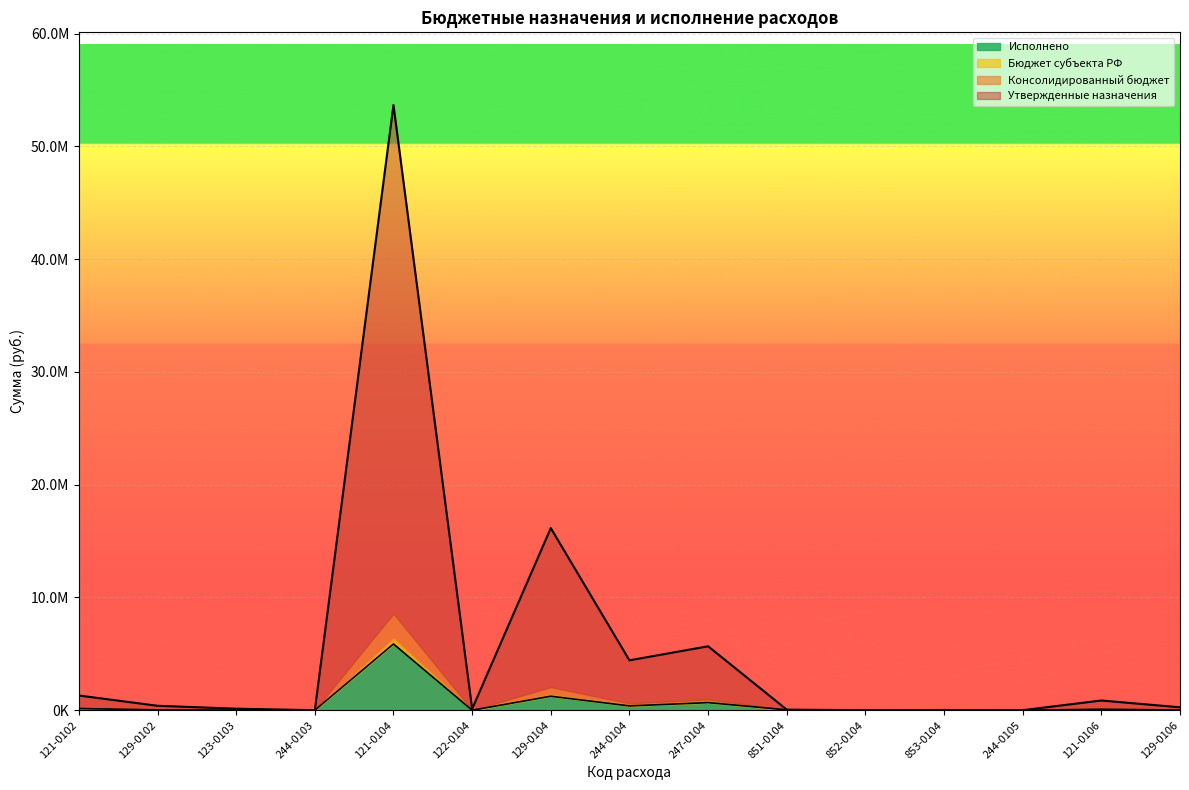

How many interior local valleys does the Утвержденные назначения series have?

5